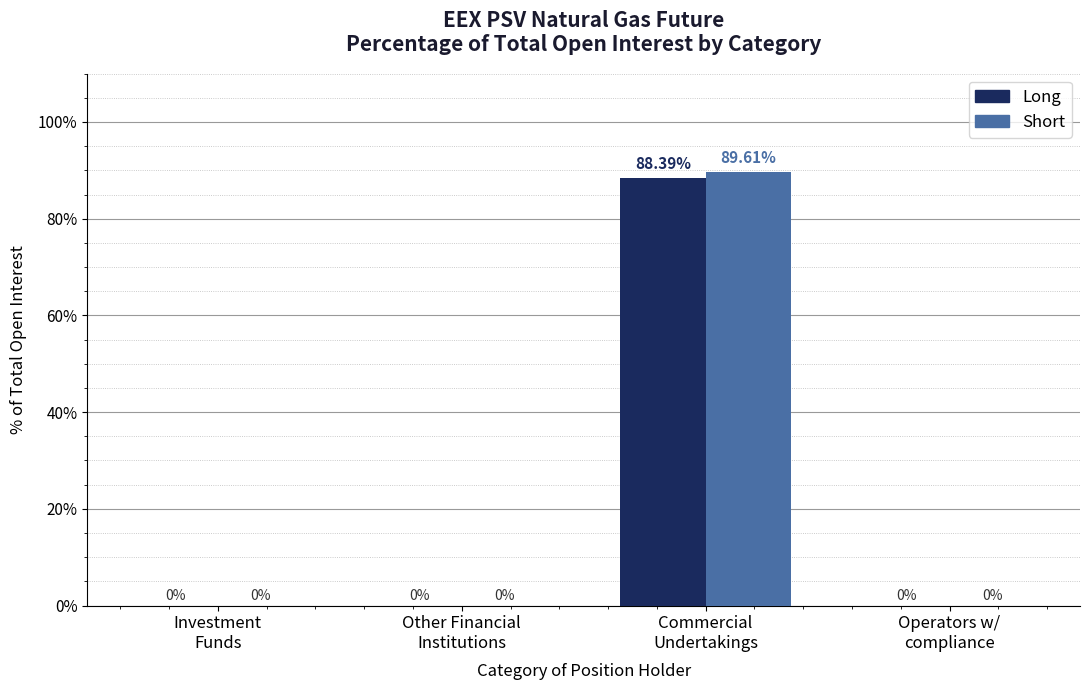

True or false: Short has a value of 50.7 at Investment
Funds.

False